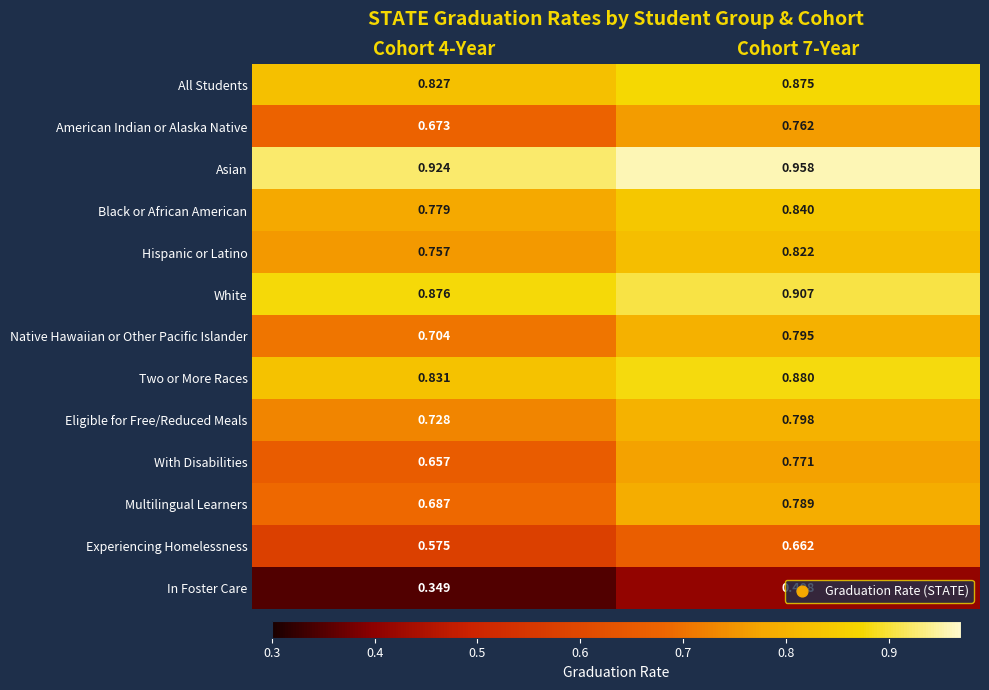

Which series has the largest range (max minus min)?

With Disabilities